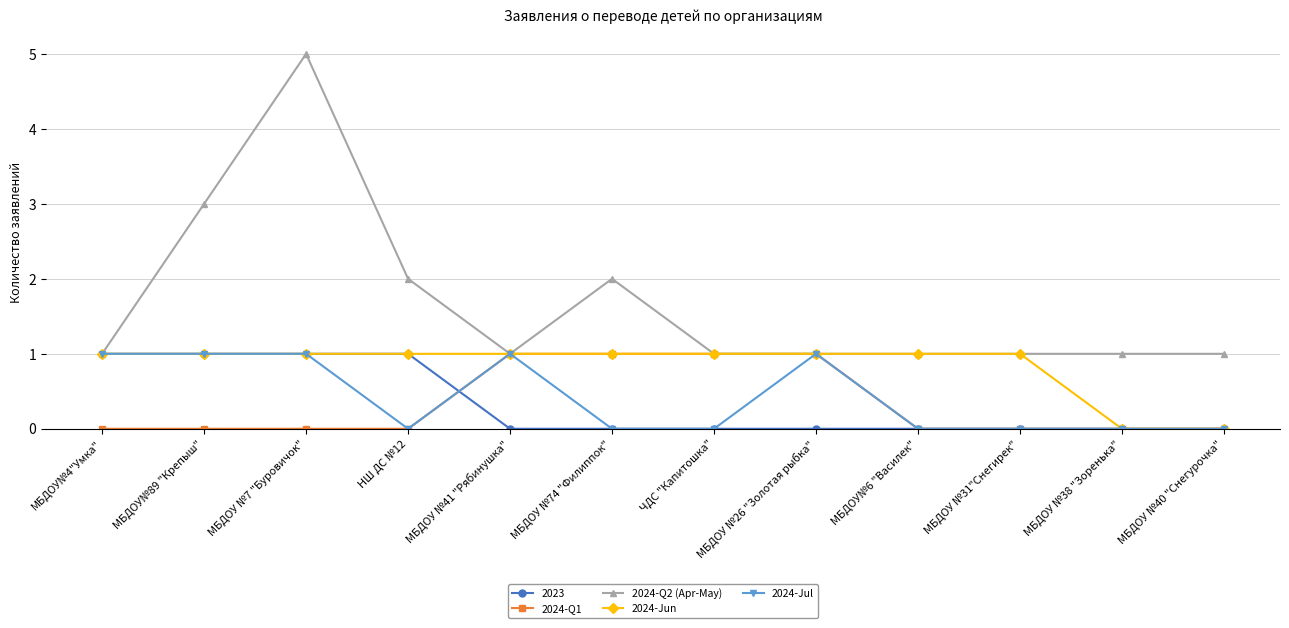

What is the sum of the 2024-Q2 (Apr-May) values at МБДОУ №40 "Снегурочка" and МБДОУ№4"Умка"?

2